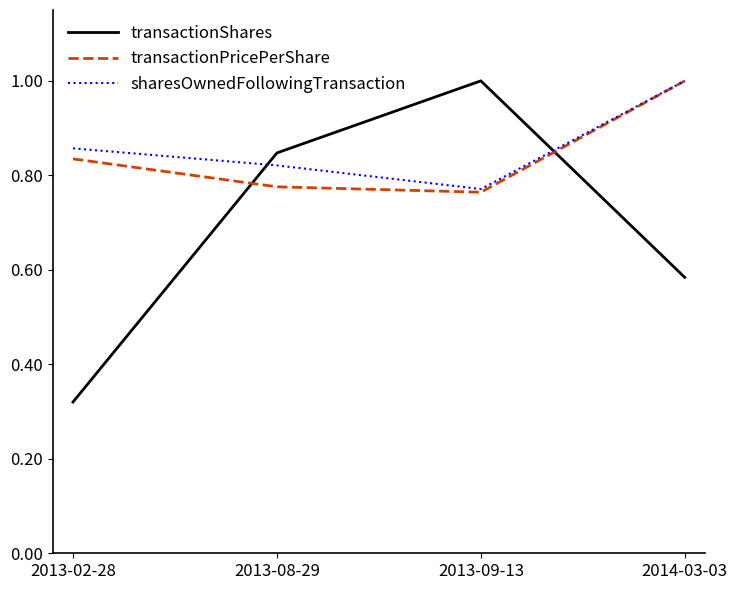

What position from the left is 2014-03-03?

4